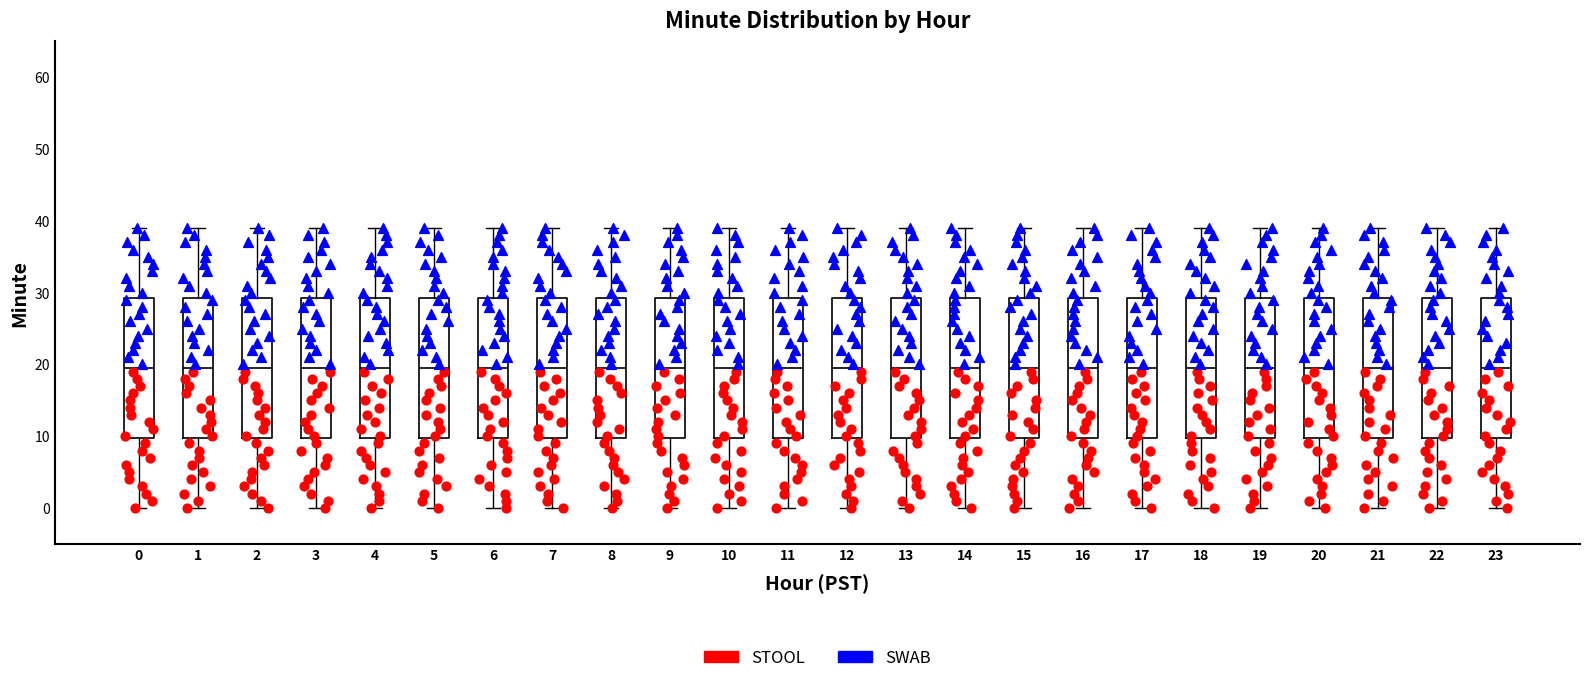

Reading left to right, transcribe this box plot: for each box, give where its median line is, the range the box spans, and where its two whiskers end, as read against the y-axis. The values are not printed on the chart, so give them approximately, as read against the axis.

0: median 20, box 10 to 29, whiskers 0 to 39
1: median 20, box 10 to 29, whiskers 0 to 39
2: median 20, box 10 to 29, whiskers 0 to 39
3: median 20, box 10 to 29, whiskers 0 to 39
4: median 20, box 10 to 29, whiskers 0 to 39
5: median 20, box 10 to 29, whiskers 0 to 39
6: median 20, box 10 to 29, whiskers 0 to 39
7: median 20, box 10 to 29, whiskers 0 to 39
8: median 20, box 10 to 29, whiskers 0 to 39
9: median 20, box 10 to 29, whiskers 0 to 39
10: median 20, box 10 to 29, whiskers 0 to 39
11: median 20, box 10 to 29, whiskers 0 to 39
12: median 20, box 10 to 29, whiskers 0 to 39
13: median 20, box 10 to 29, whiskers 0 to 39
14: median 20, box 10 to 29, whiskers 0 to 39
15: median 20, box 10 to 29, whiskers 0 to 39
16: median 20, box 10 to 29, whiskers 0 to 39
17: median 20, box 10 to 29, whiskers 0 to 39
18: median 20, box 10 to 29, whiskers 0 to 39
19: median 20, box 10 to 29, whiskers 0 to 39
20: median 20, box 10 to 29, whiskers 0 to 39
21: median 20, box 10 to 29, whiskers 0 to 39
22: median 20, box 10 to 29, whiskers 0 to 39
23: median 20, box 10 to 29, whiskers 0 to 39